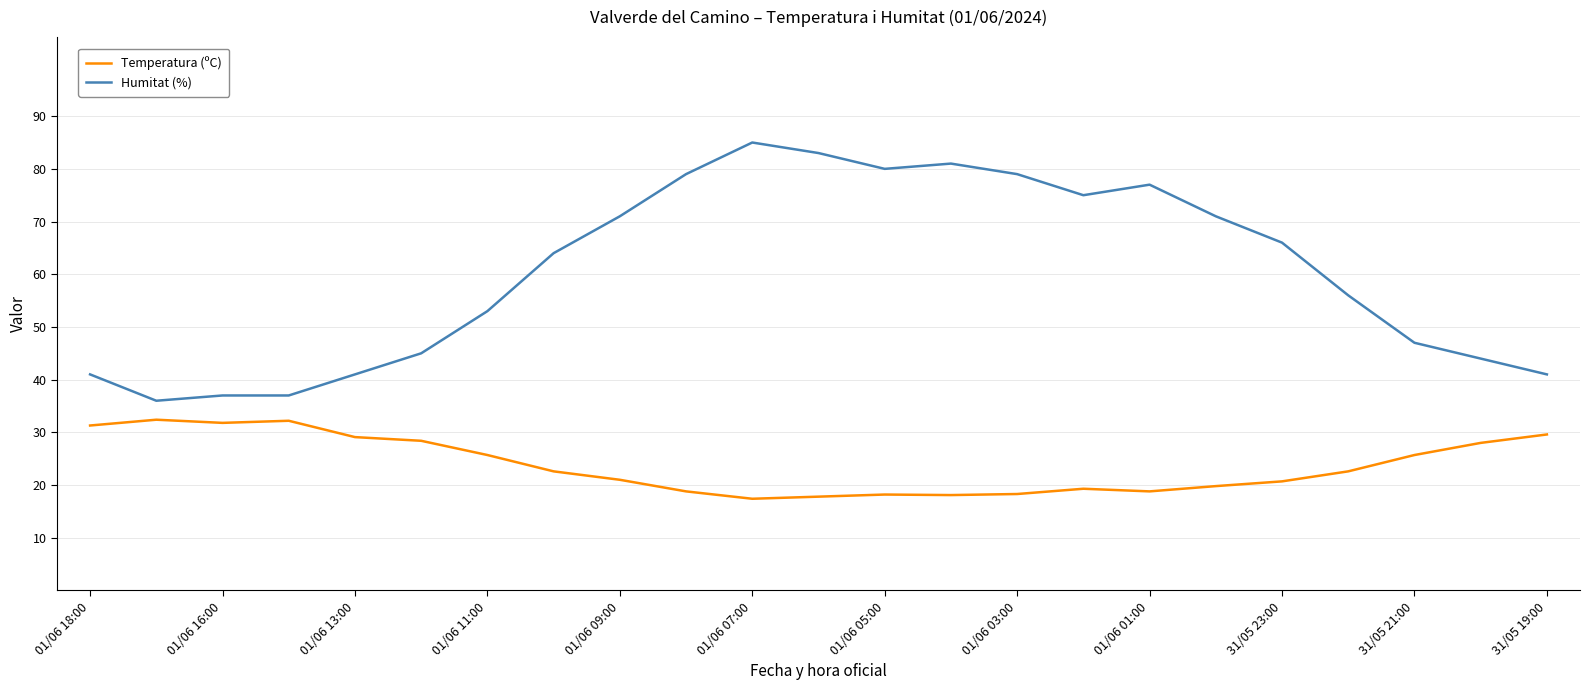

Which series has the widest spread of values?

Humitat (%)